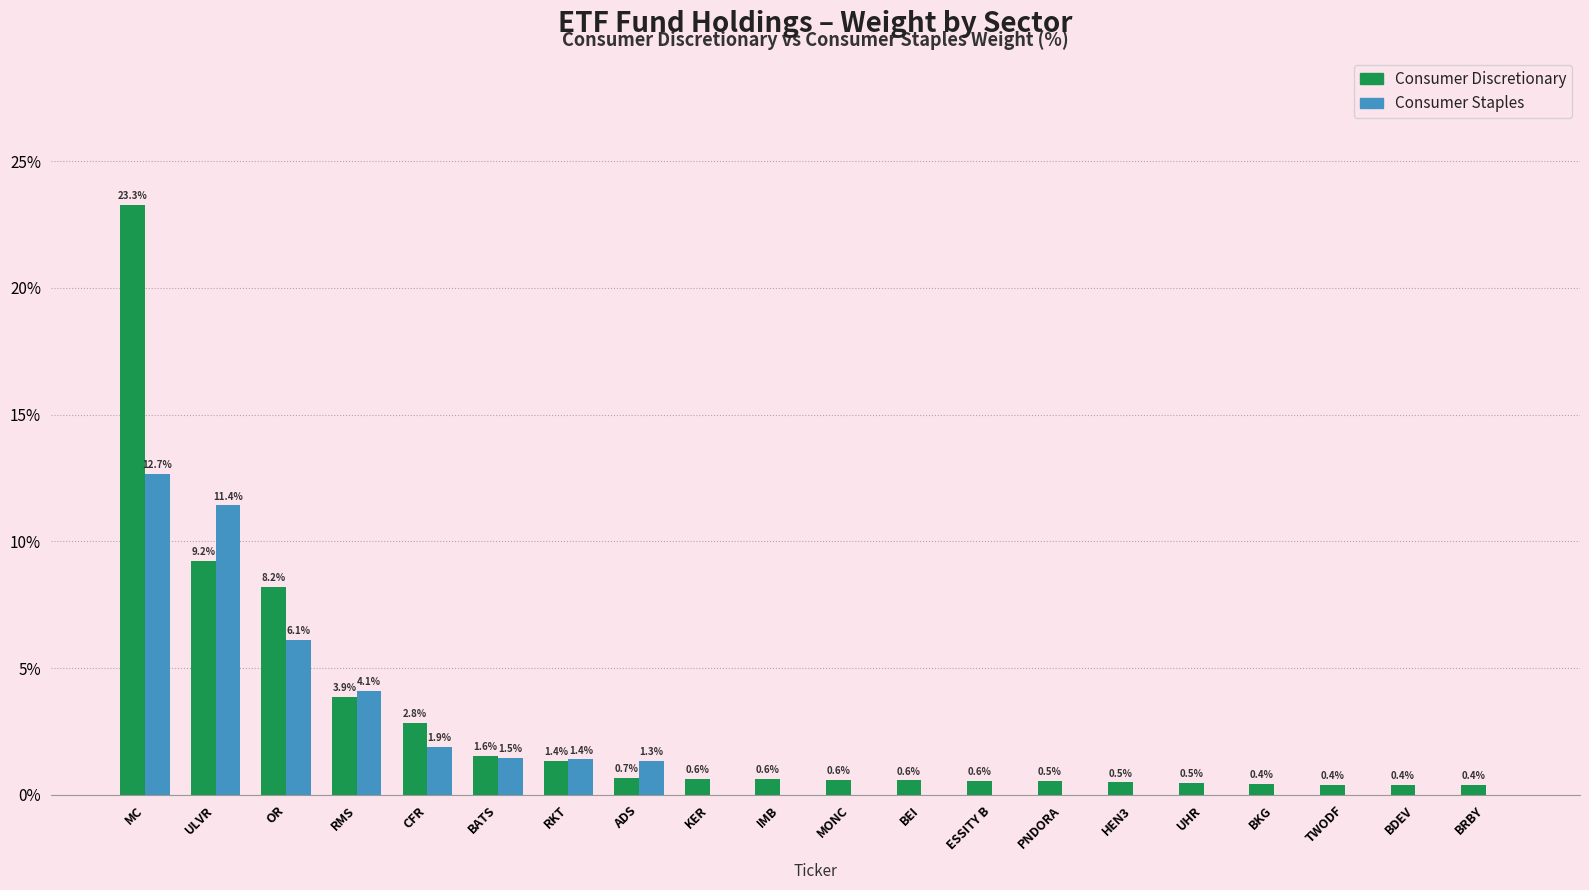

Count the number of categories in the chart.

20